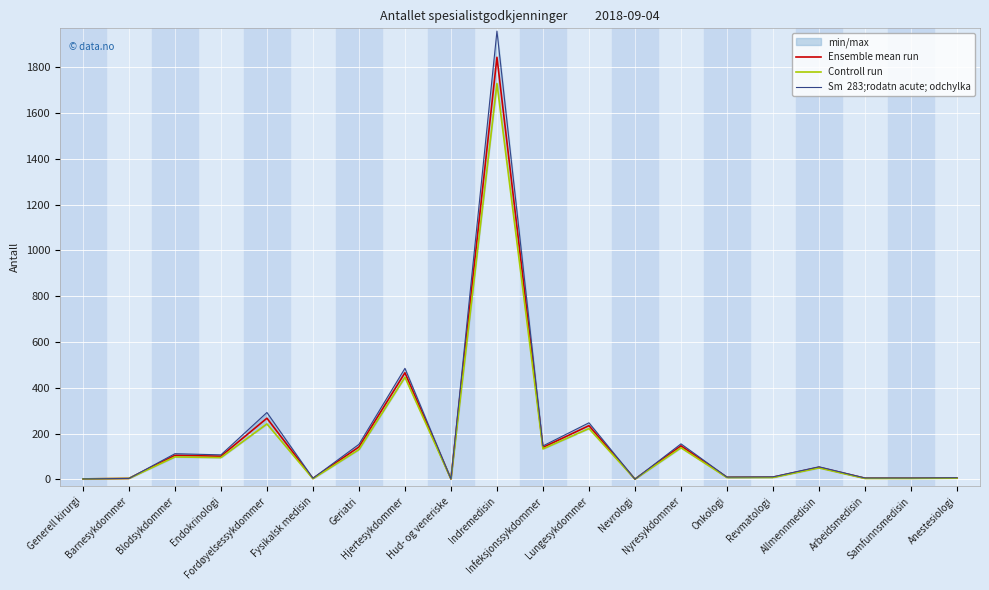

True or false: Controll run has more than 2 points higher than both neighbors.

True